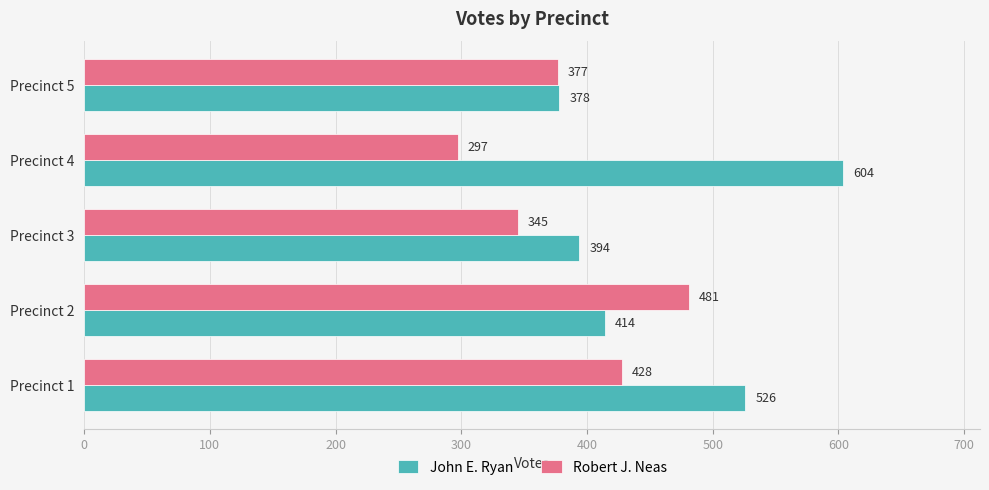

What is the total value across all series at Precinct 5?

755